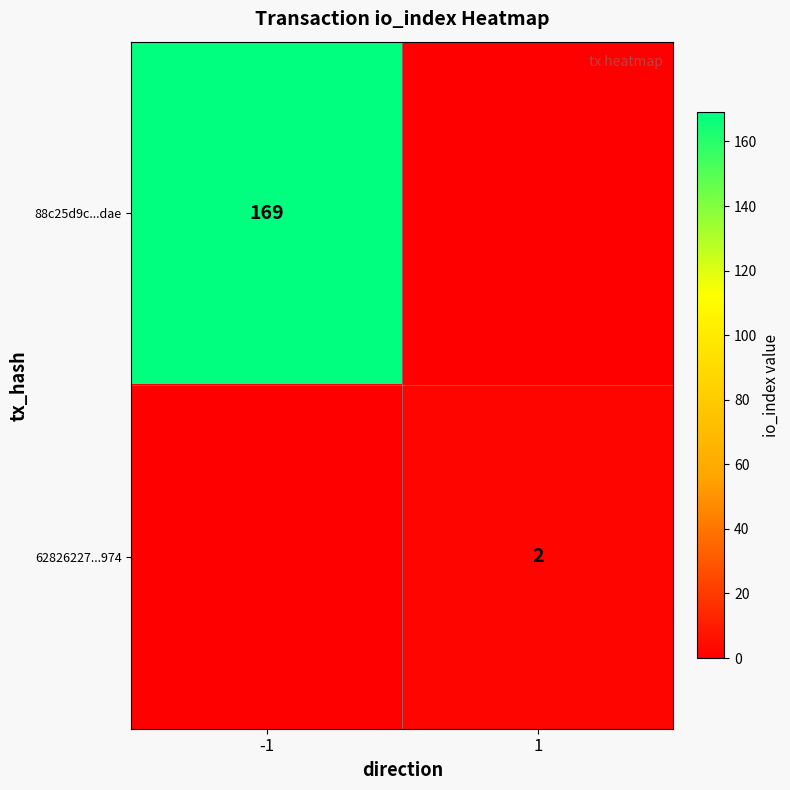

What is the spread (max minus min) of values at -1?

169